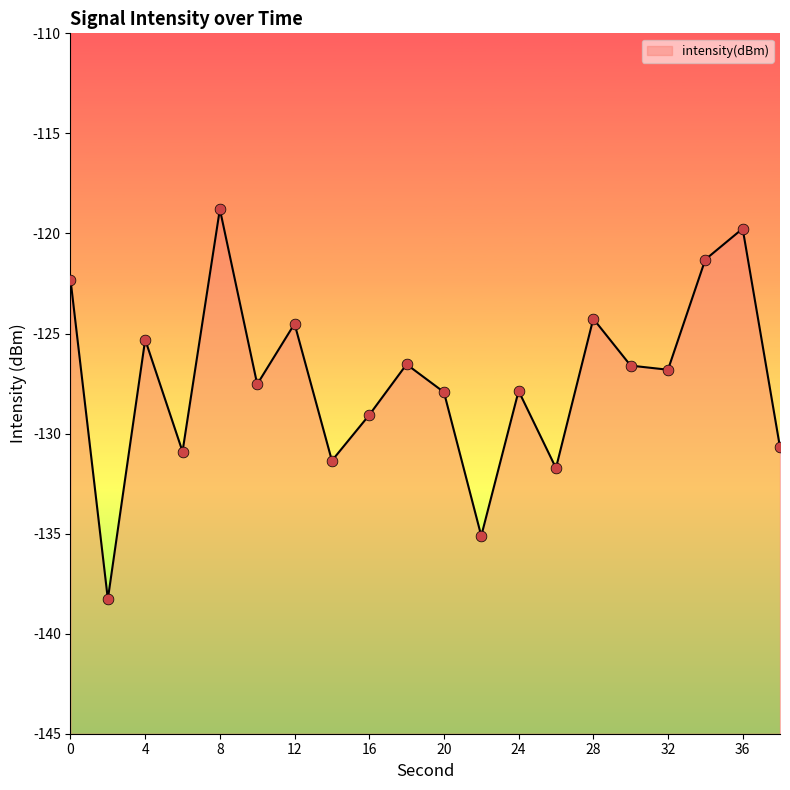

What is the change in value from 6 to 36?

+11.1